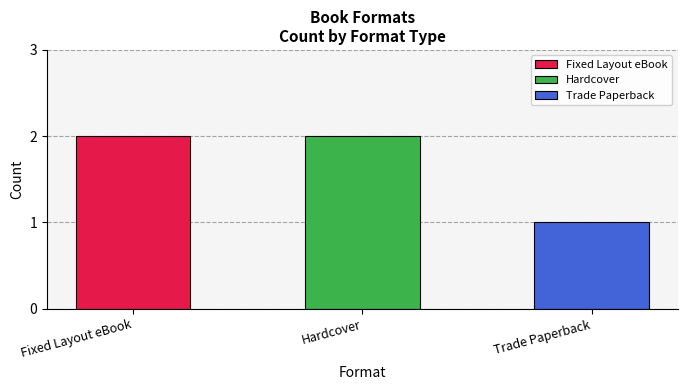

Read the value at Hardcover.

2